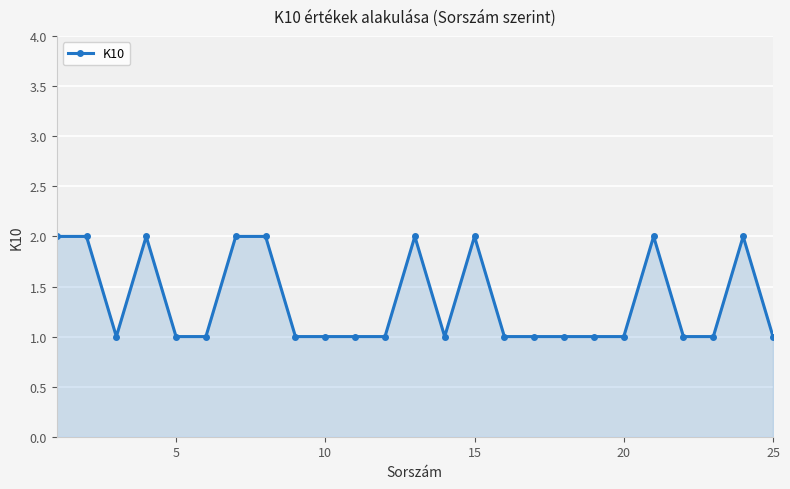

What is the greatest value displayed?

2